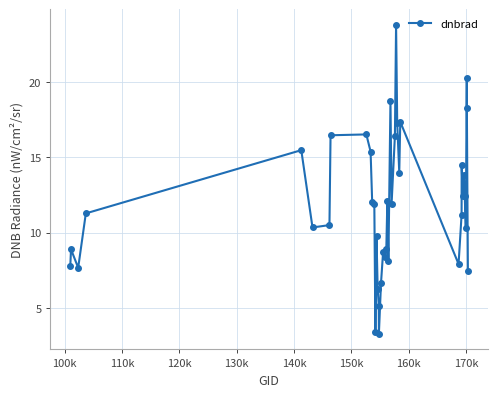

What is the value of the 1st point from the left?

7.8